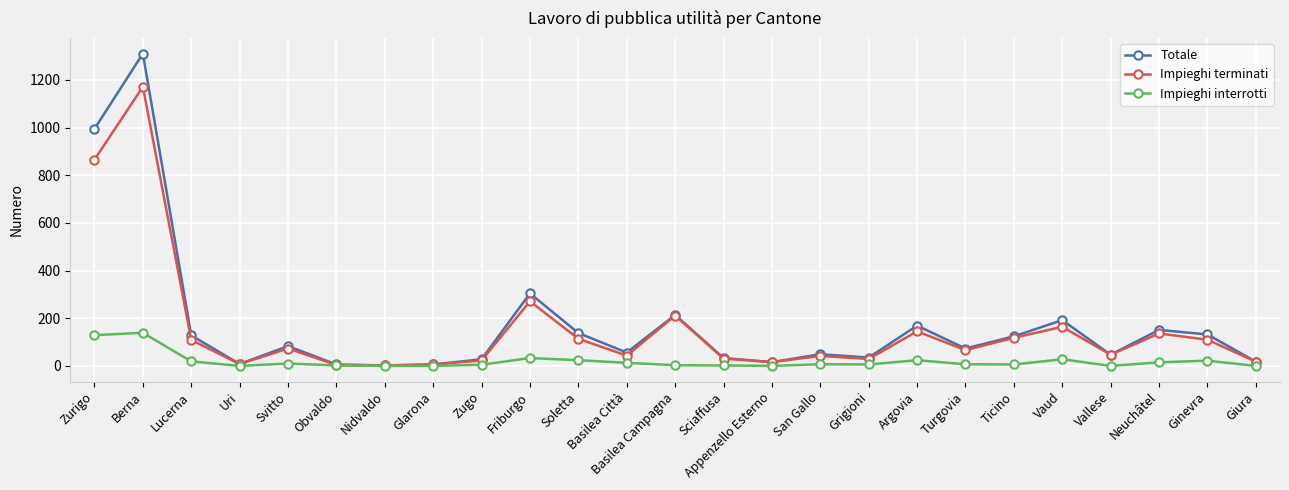

How many values in the Totale series are below 73?

12